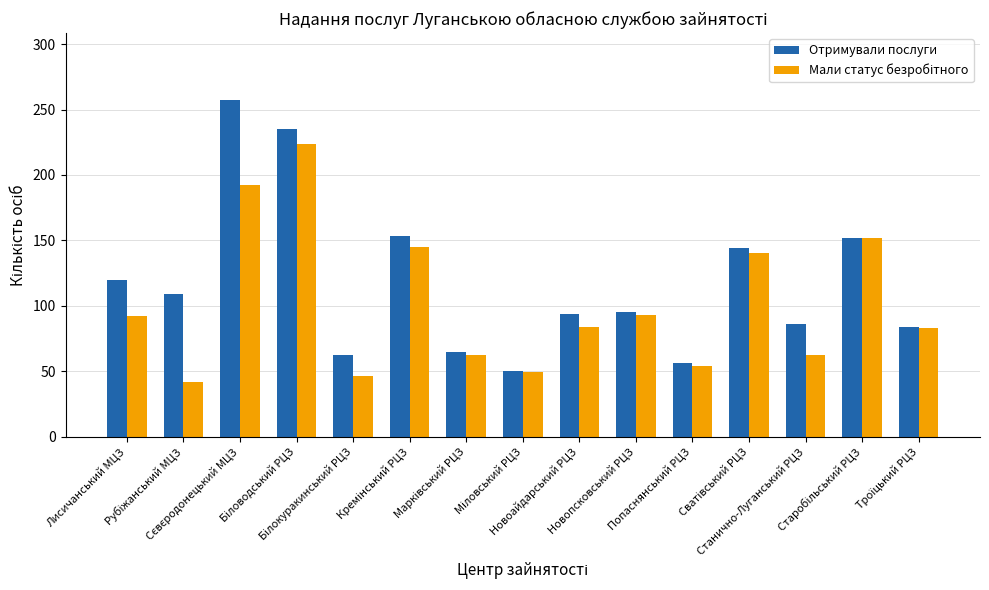

Which series has the widest spread of values?

Отримували послуги